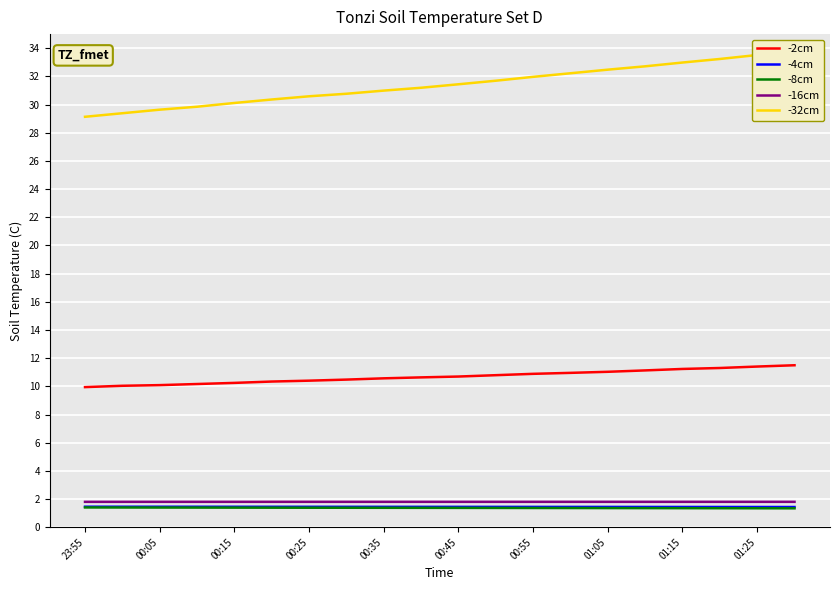

True or false: -16cm and -8cm cross at least once.

False